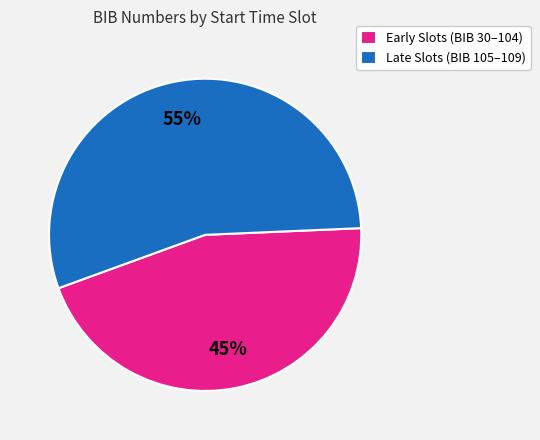

Combined, do Early Slots (BIB 30–104) and Late Slots (BIB 105–109) account for over 50%?

Yes